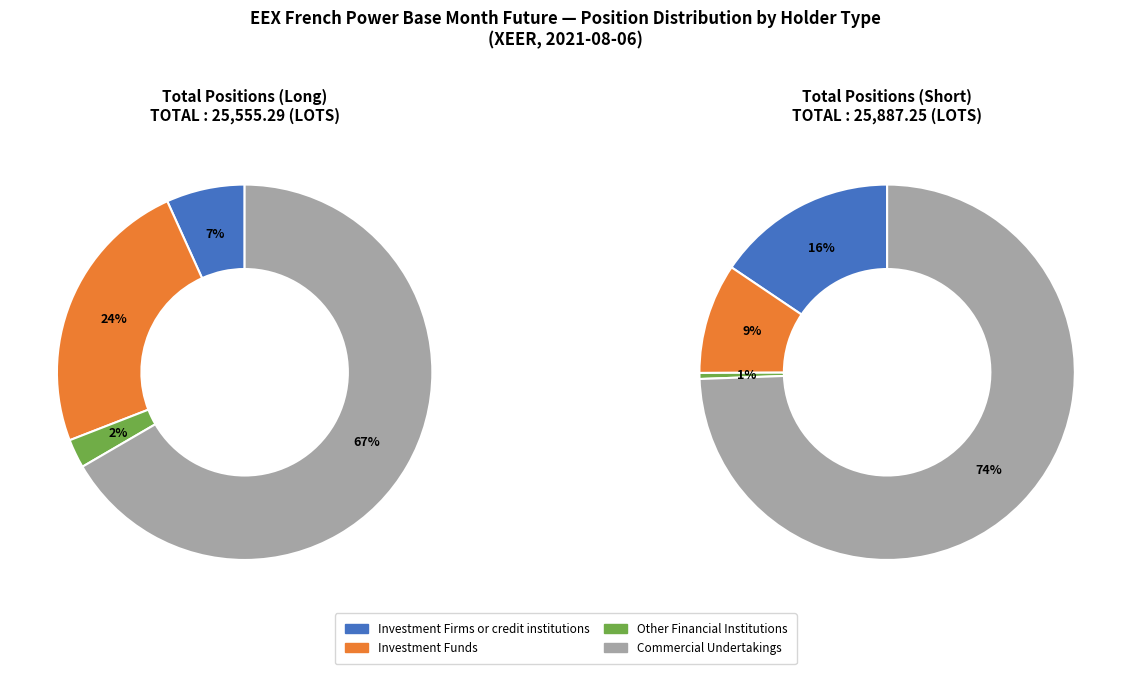

Combined, do Investment Funds and Investment Firms or credit institutions account for over 50%?

No